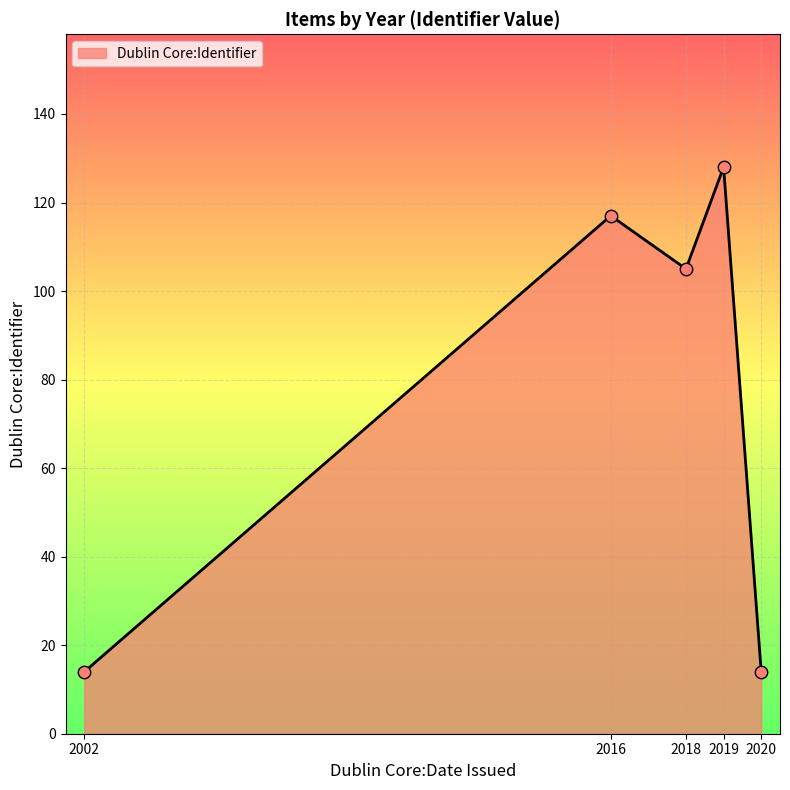

What is the ratio of the value at 2019 to the value at 2016?

1.1